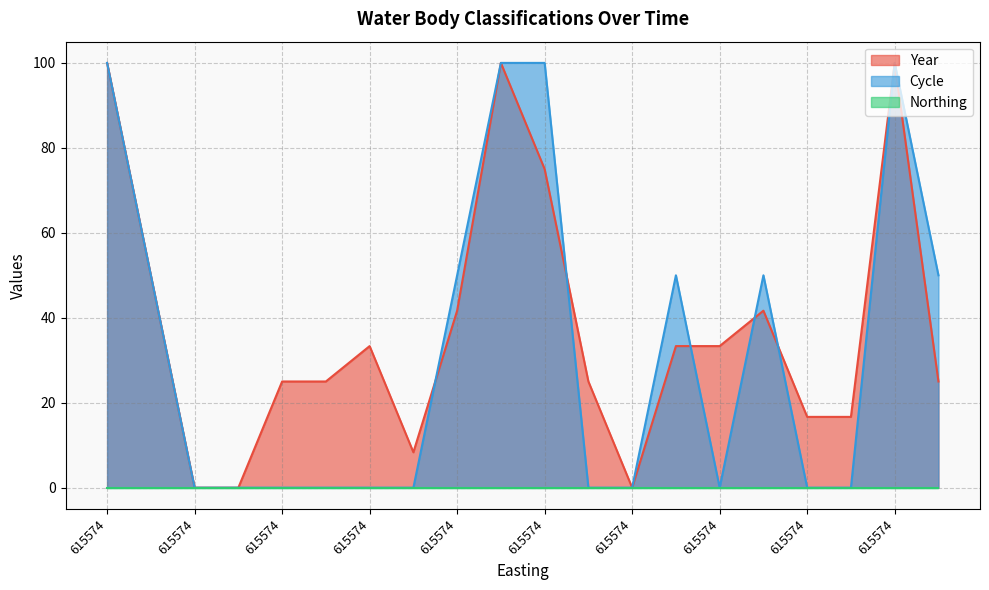

At which label does Year first exceed 33?

615574